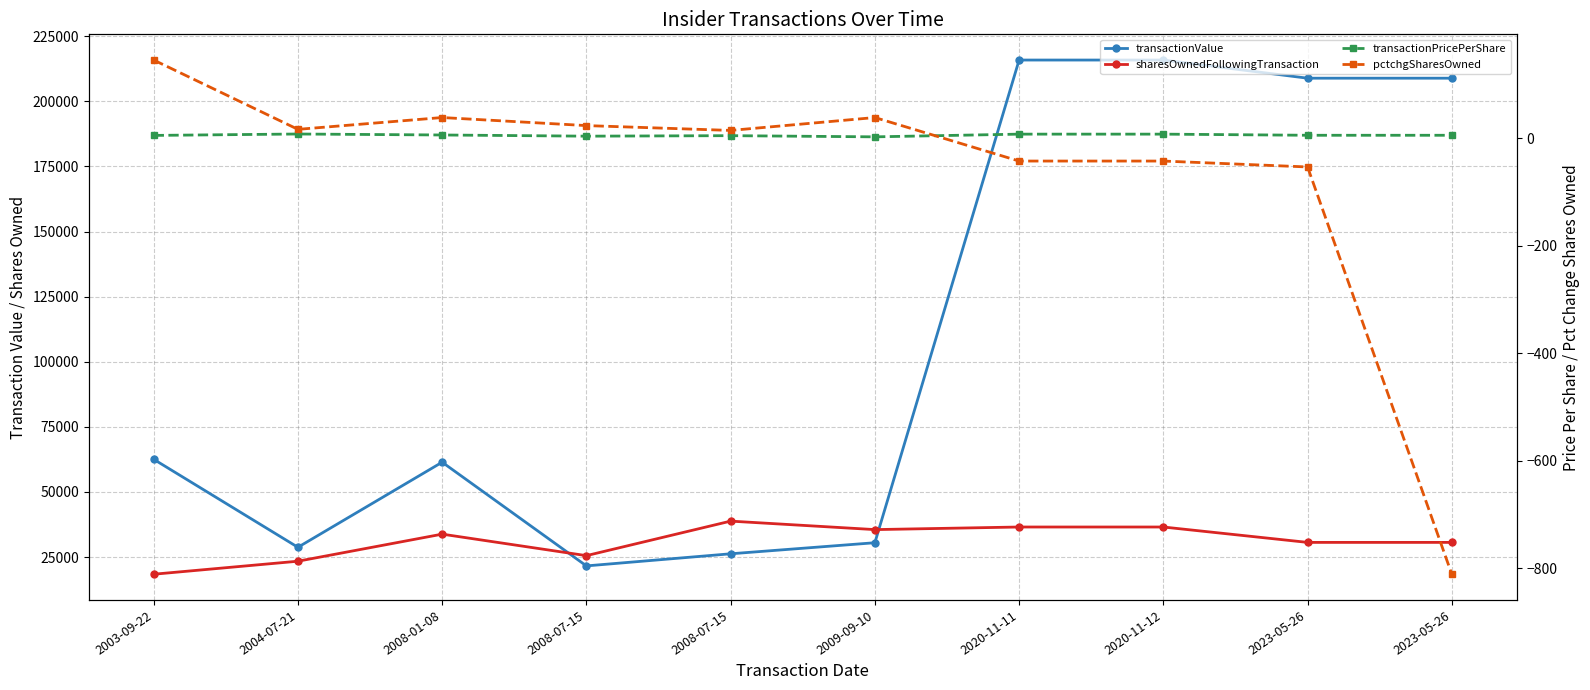

Is this an area chart (filled region under the line)?

No